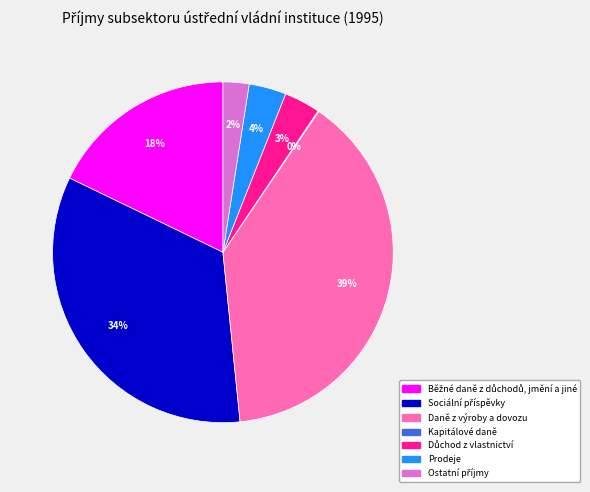

Is there any slice that represents more than half of the pie?

No